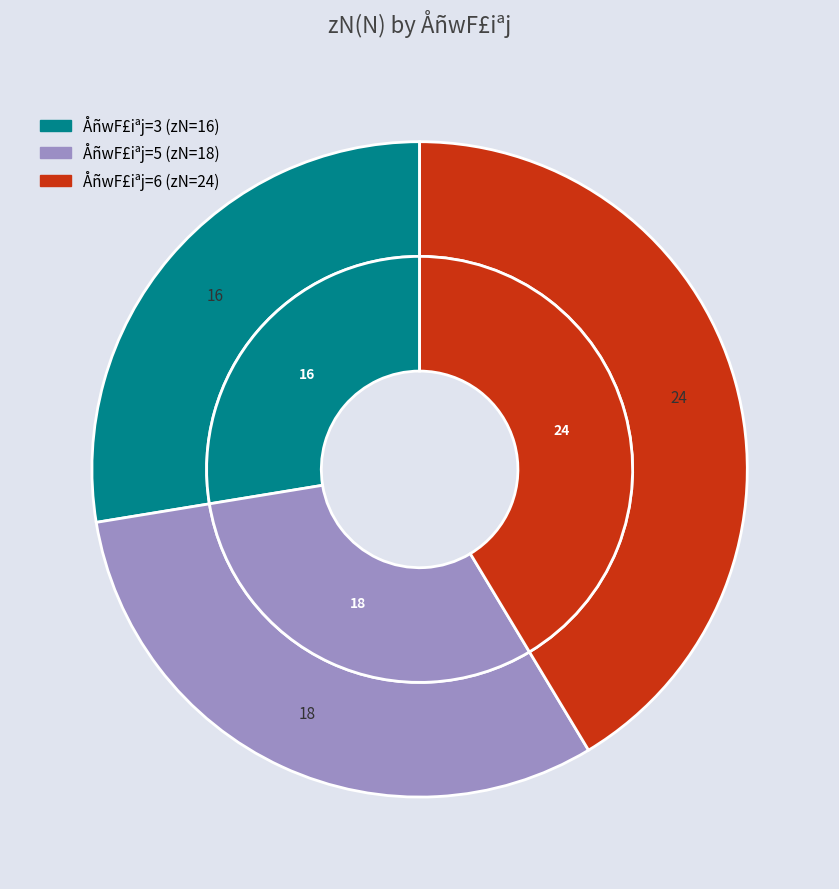

What percentage is NOT represented by 3?

72.4%